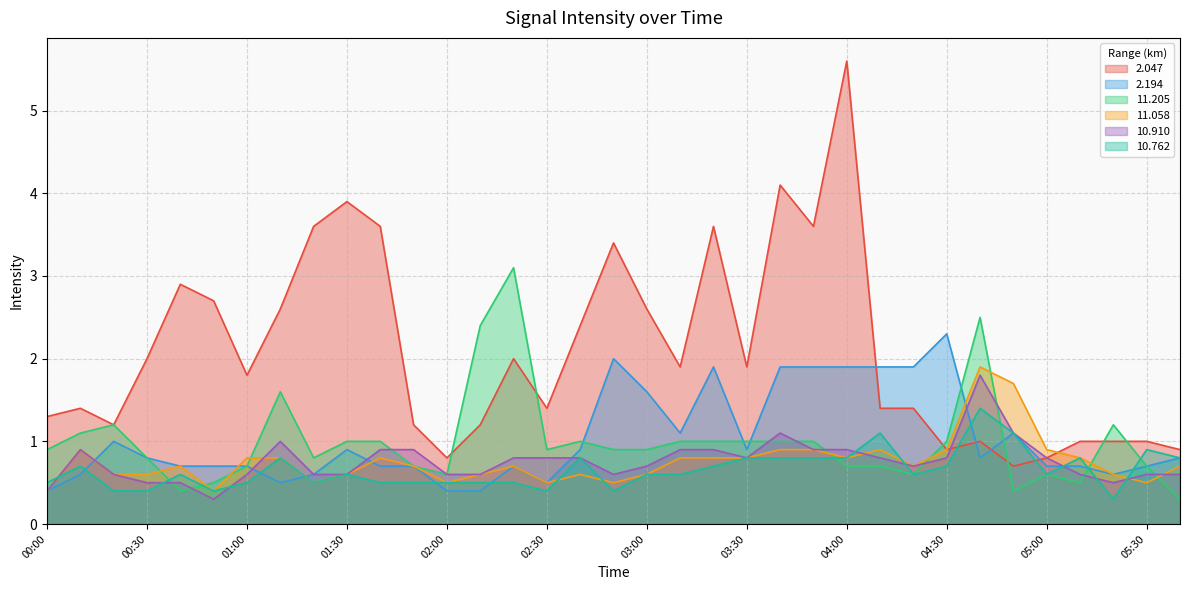

How many series are shown in this chart?

6